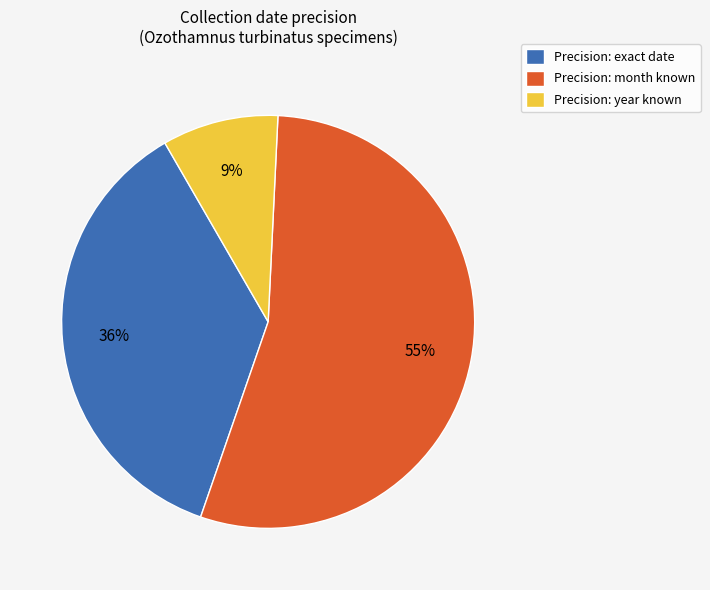

To the nearest percent, what is the average slice percentage?

33%